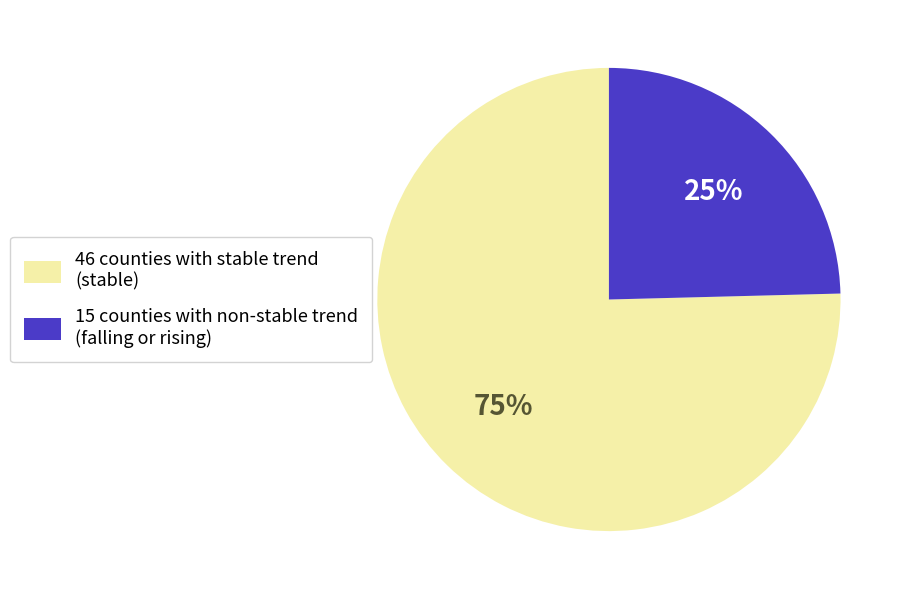

Is there any slice that represents more than half of the pie?

Yes